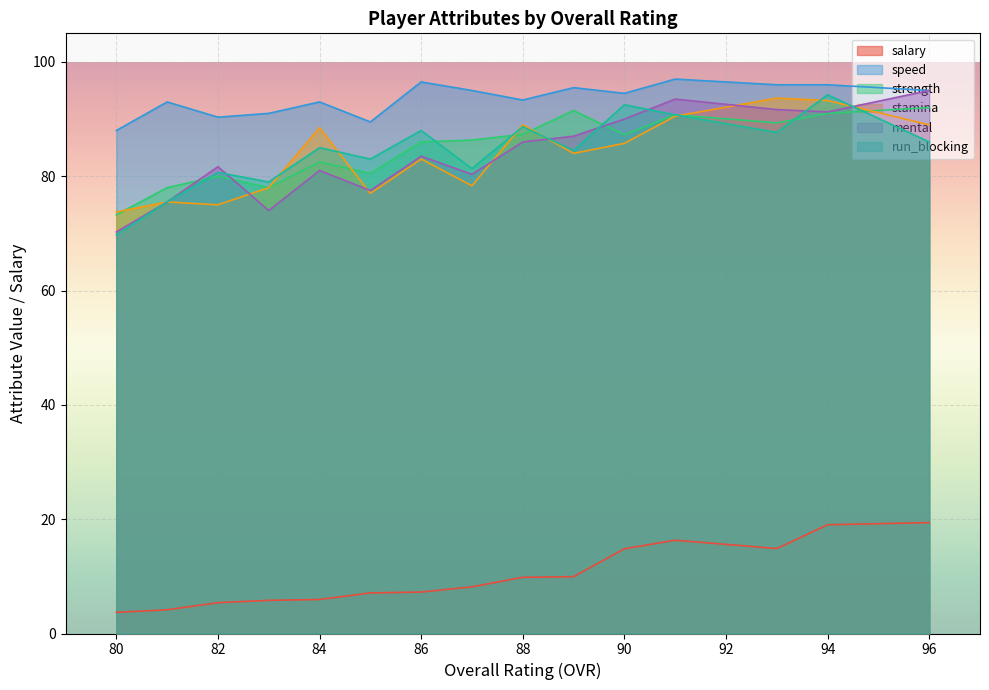

Rank the series by their maximum value, from lowest to highest.

salary, strength, stamina, mental, run_blocking, speed